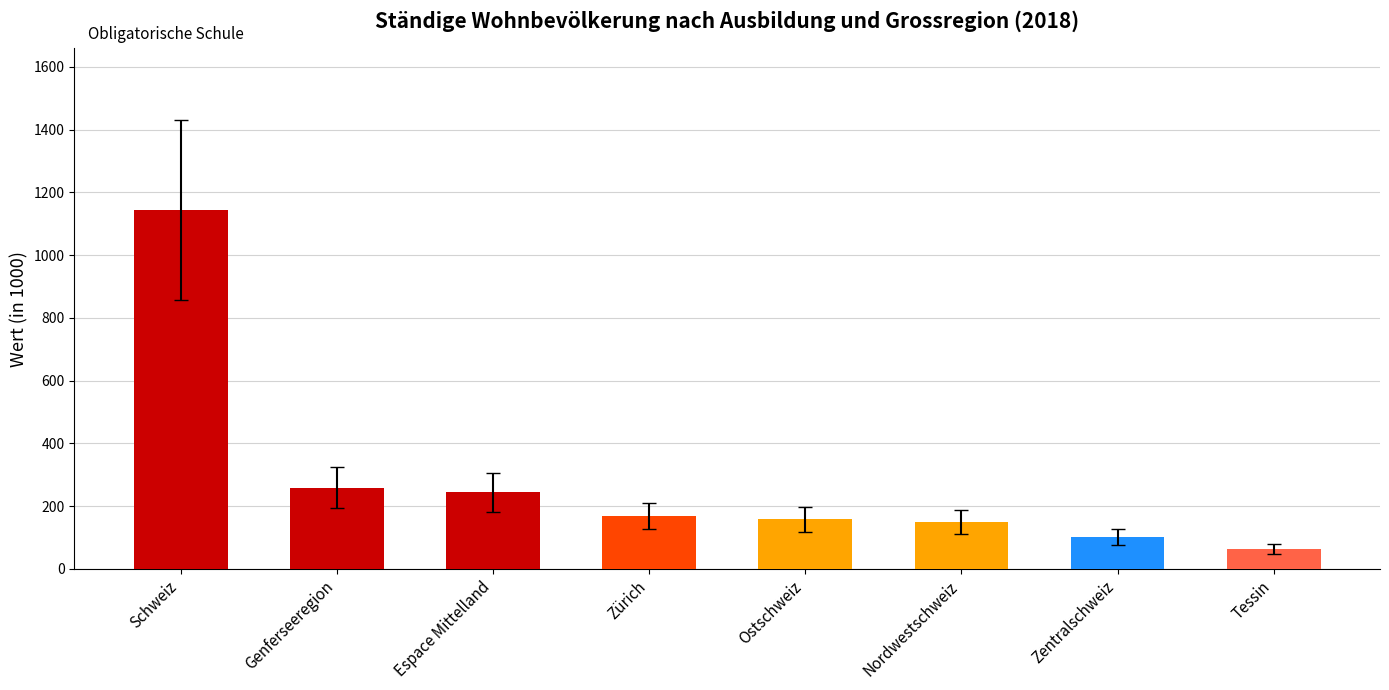

How many values are below 169?

4